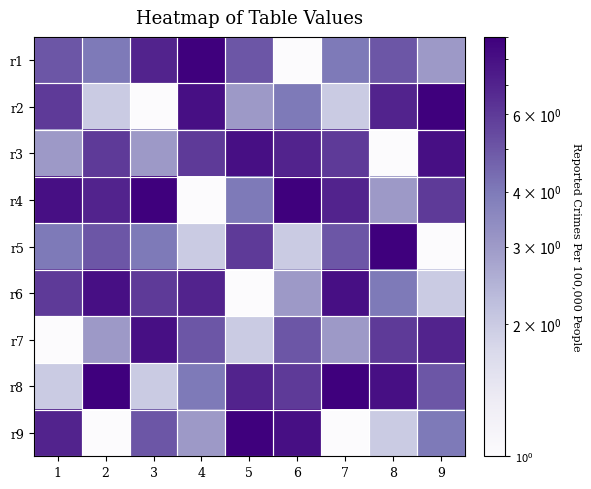

At 5, list the series in order from largest to smallest.

r9, r3, r8, r5, r1, r4, r2, r7, r6